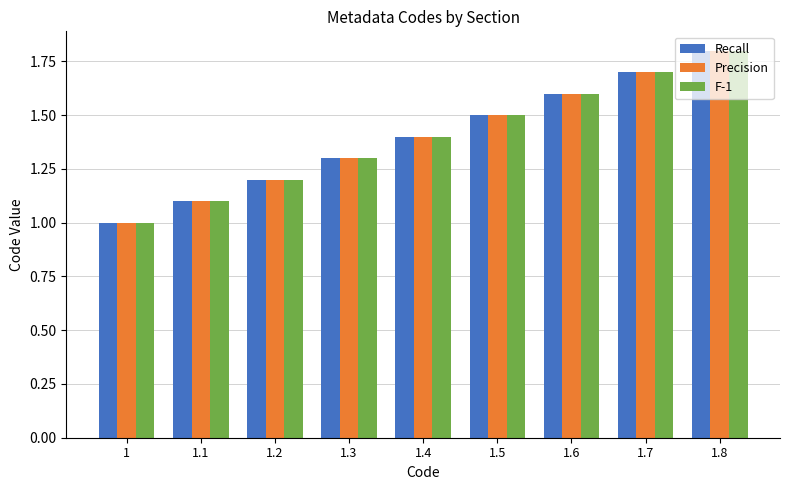

At which category is the sum across all series the highest?

1.8